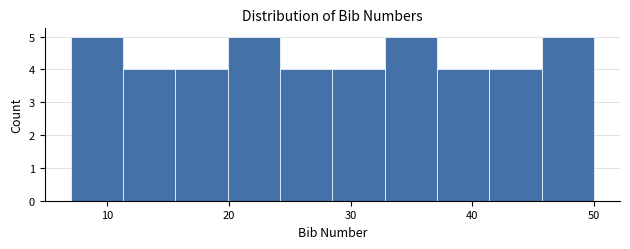

Reading left to right, list every bar in this chart as the range it spans on the x-axis followed by its height. Neither the bar edges nor the heights are printed on the chart, so give them approximately, as read against the axes.

7.0 to 11.3: 5
11.3 to 15.6: 4
15.6 to 19.9: 4
19.9 to 24.2: 5
24.2 to 28.5: 4
28.5 to 32.8: 4
32.8 to 37.1: 5
37.1 to 41.4: 4
41.4 to 45.7: 4
45.7 to 50.0: 5